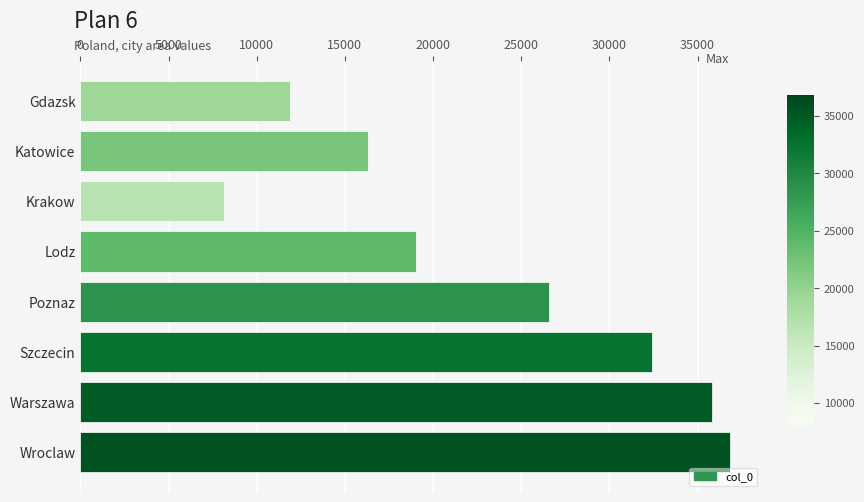

Reading top to bottom, transcribe all the data shown in this chart.

11891	16300	8123	19054	26603	32415	35813	36867